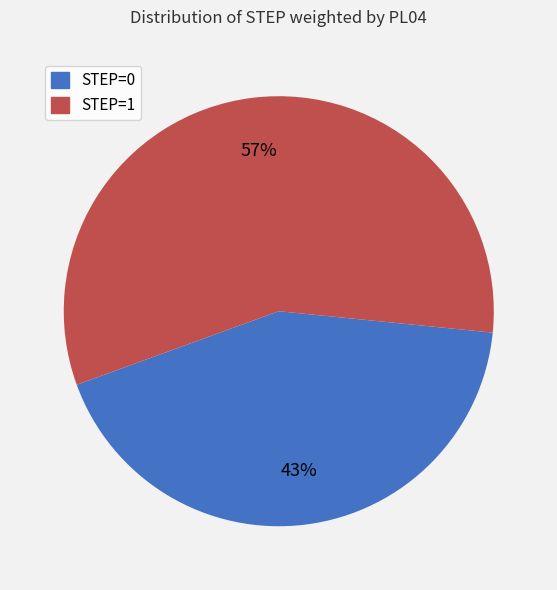

To the nearest percent, what portion does STEP=1 represent?

57%